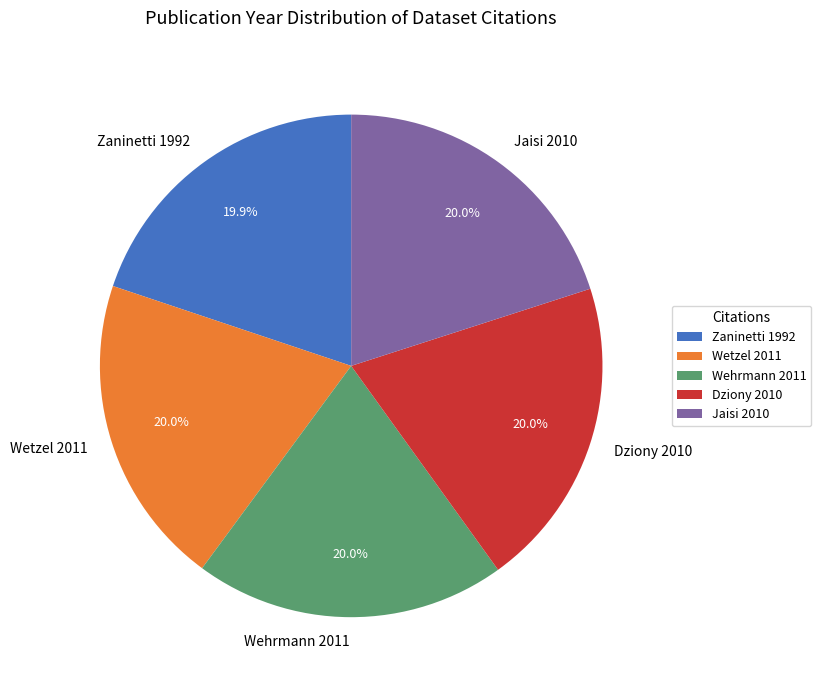

Does any single category account for the majority?

No